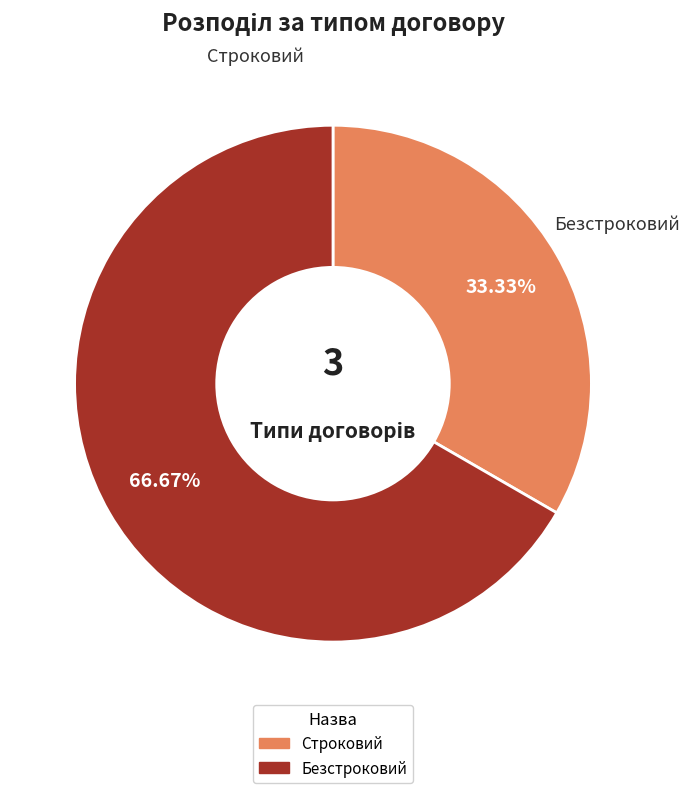

How many slices are in this pie chart?

2